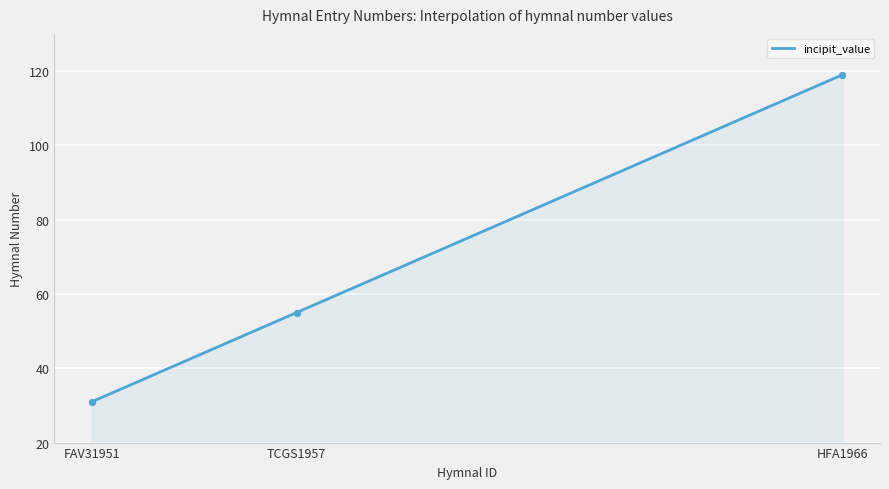

Between TCGS1957 and FAV31951, which is larger?

TCGS1957